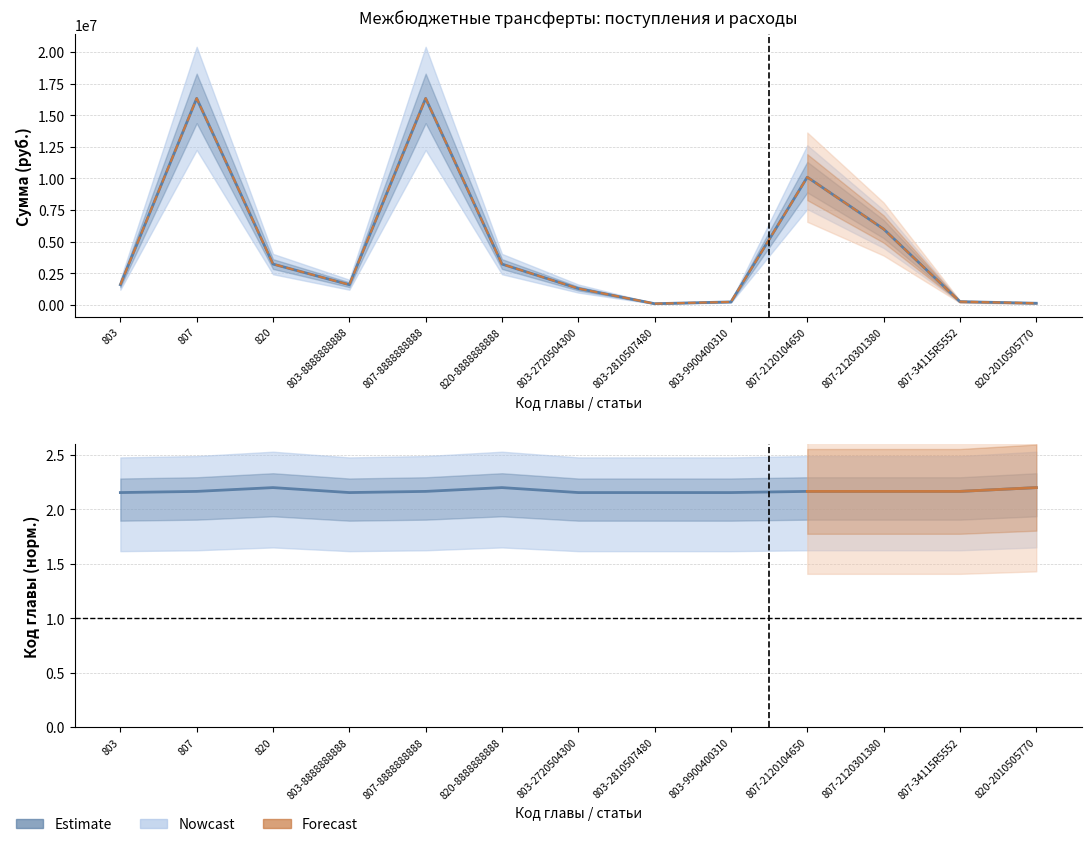

What is the value of the Поступило из бюджета УР point at the 11th from the left?

5989583.0